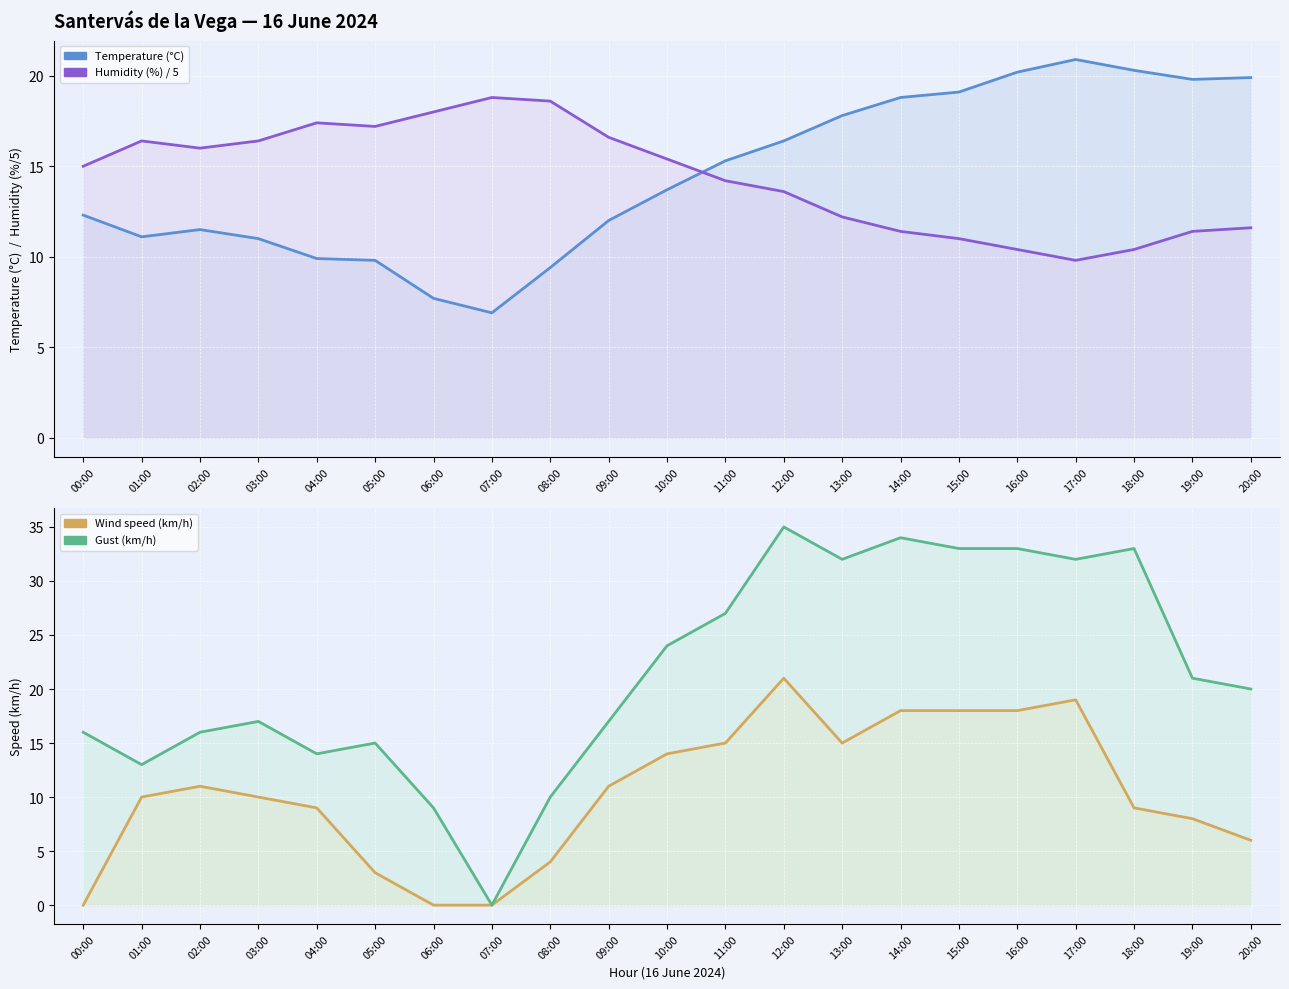

True or false: Gust (km/h) has a value of 4.3 at 05:00.

False